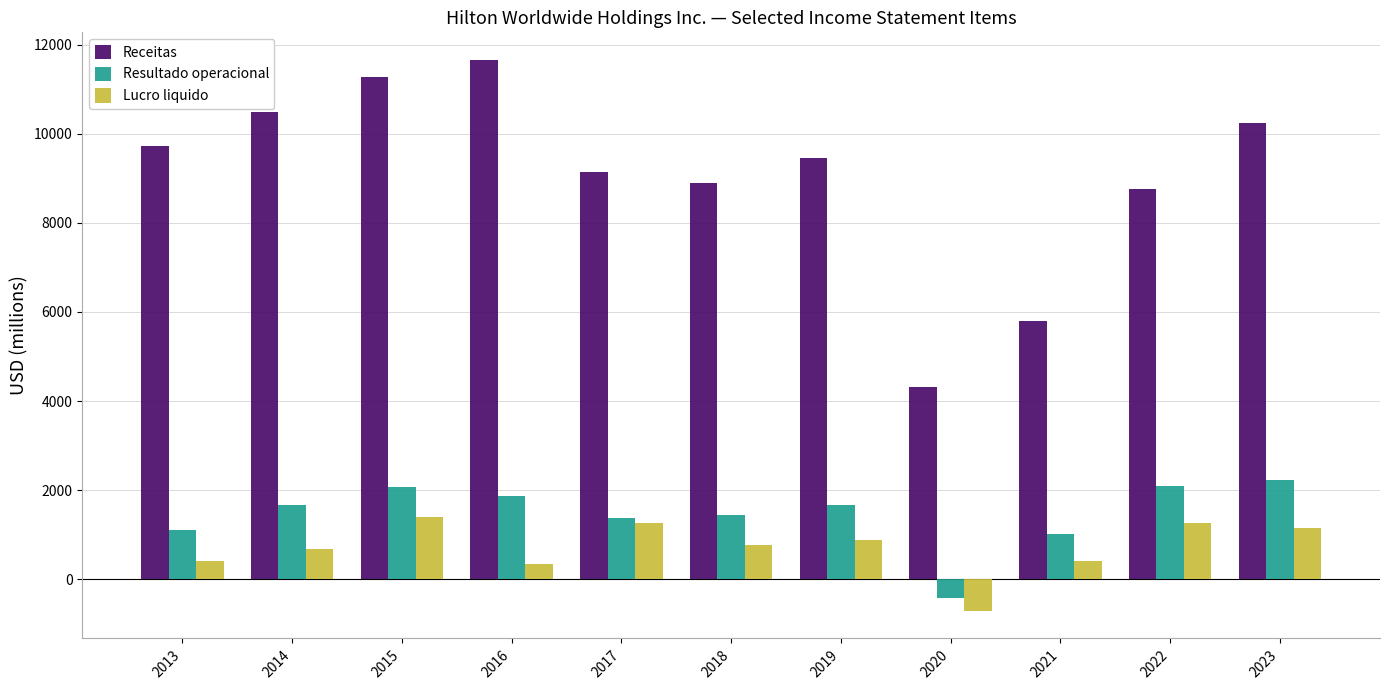

What is the difference between the highest and lowest values at 2023?

9094